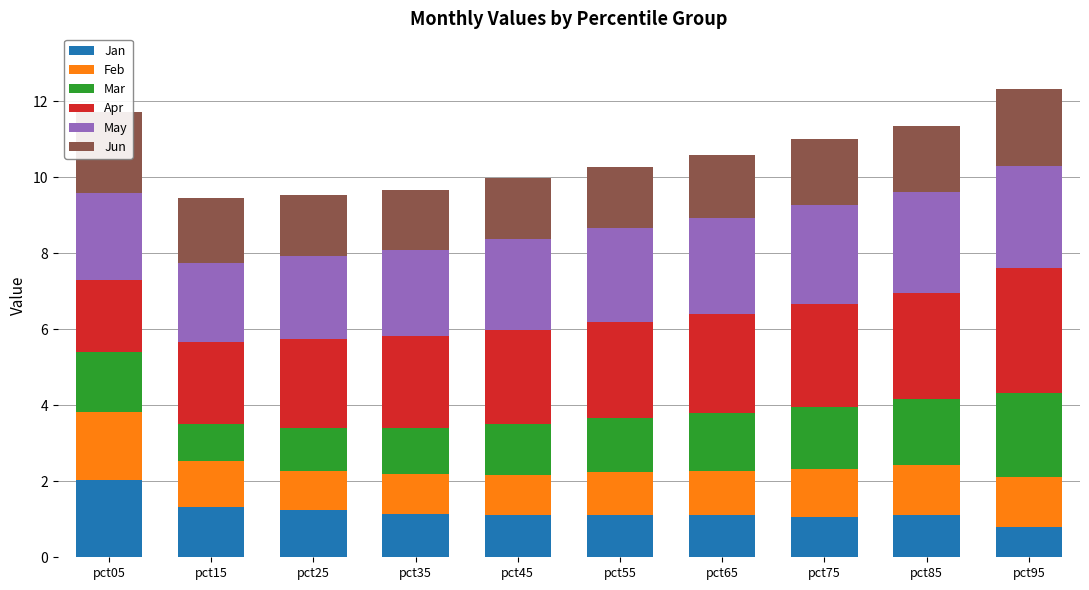

Which has a higher value, pct65 or pct35?

pct35